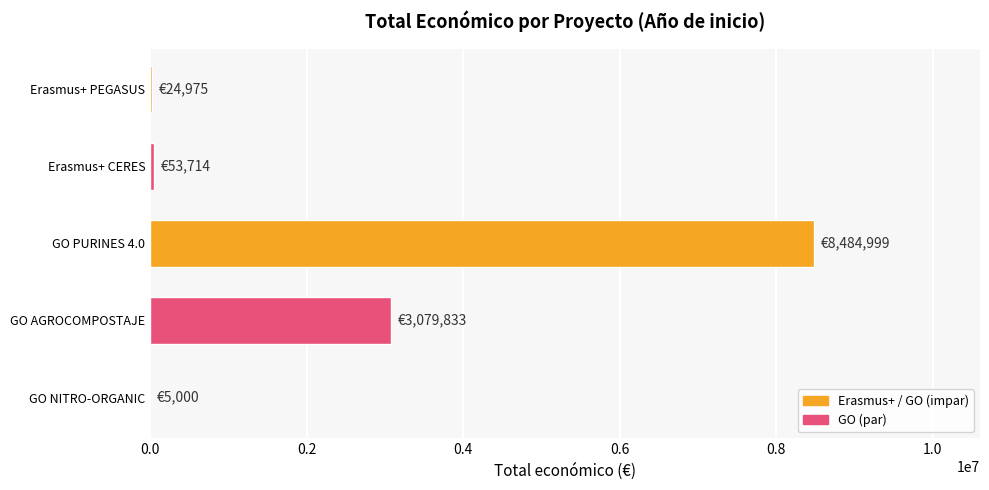

What is the sum of all values?

11648521